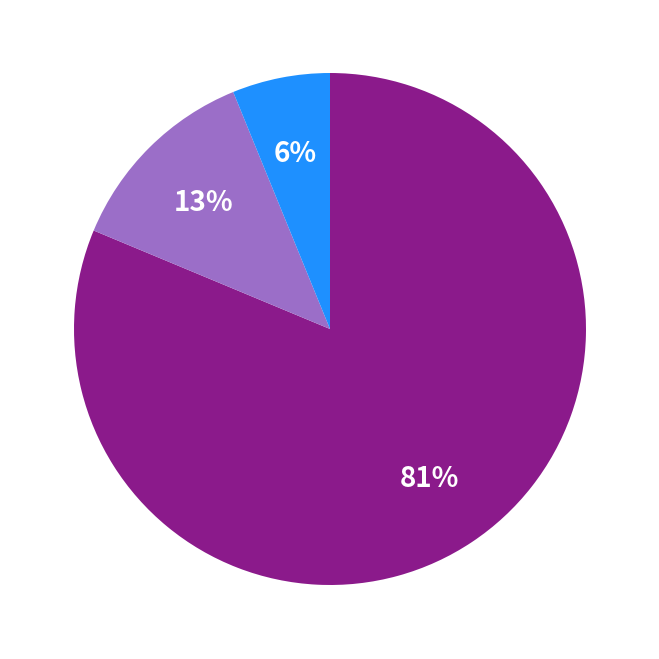

To the nearest percent, what is the difference between the largest and smallest slice percentages?

75%